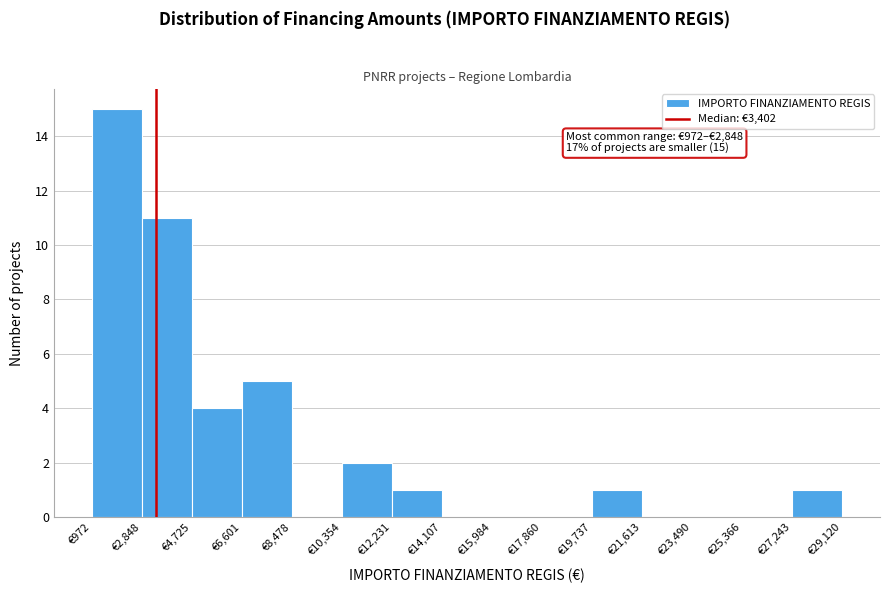

Over which range of the x-axis is the bar tallest?

1000 to 2800